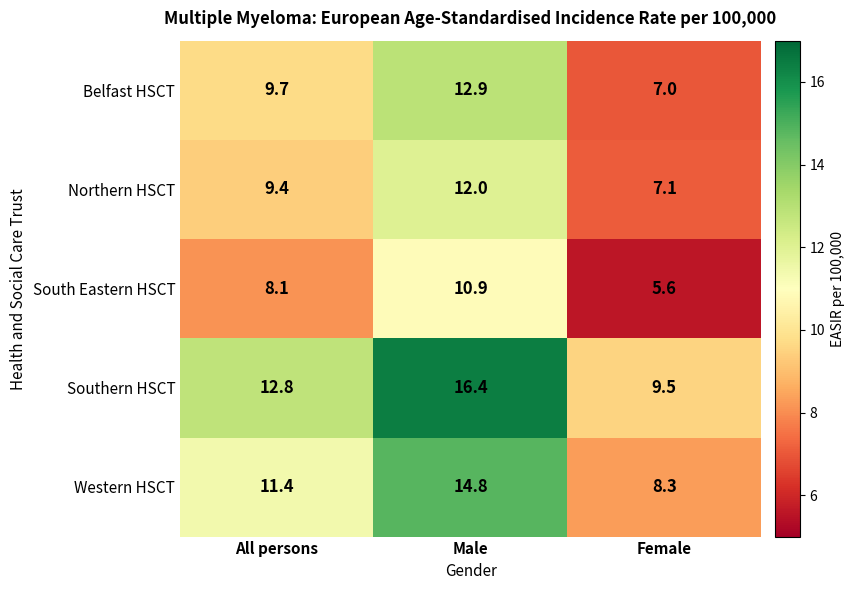

True or false: Southern HSCT has a value of 3.6 at Female.

False